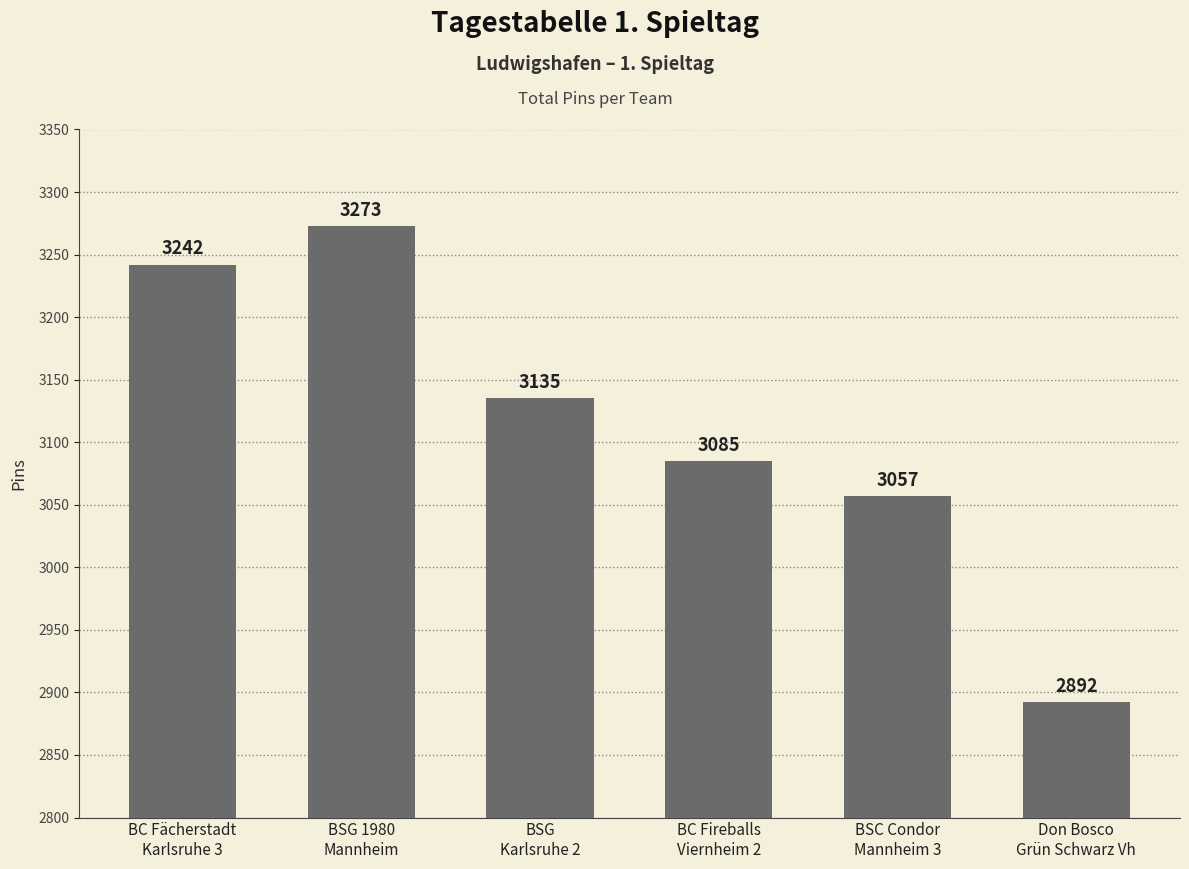

What is the difference between the values at BC Fächerstadt
Karlsruhe 3 and BSC Condor
Mannheim 3?

185